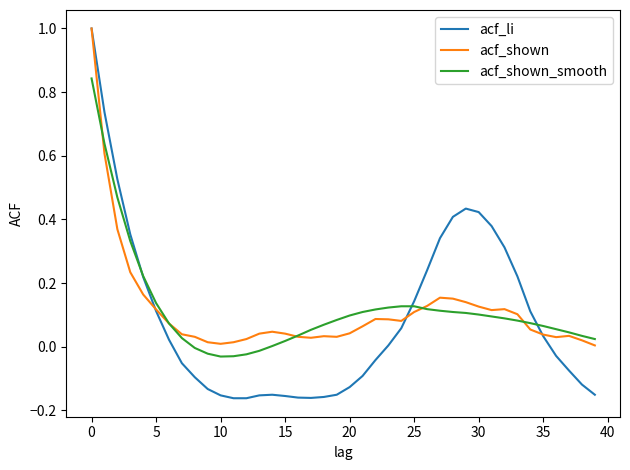

What is the greatest value displayed?

1.0